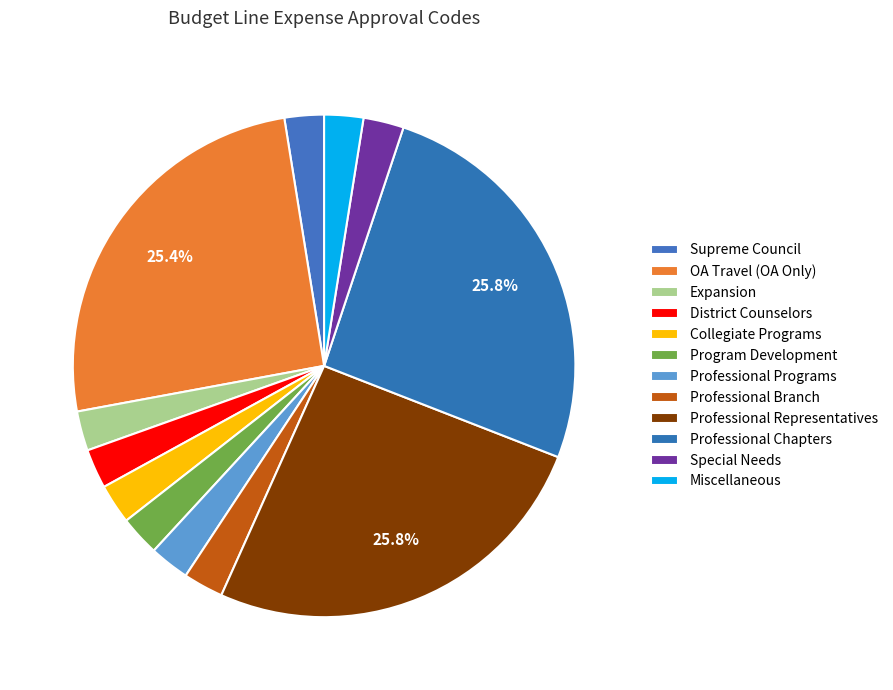

Combined, do Program Development and Miscellaneous account for over 50%?

No